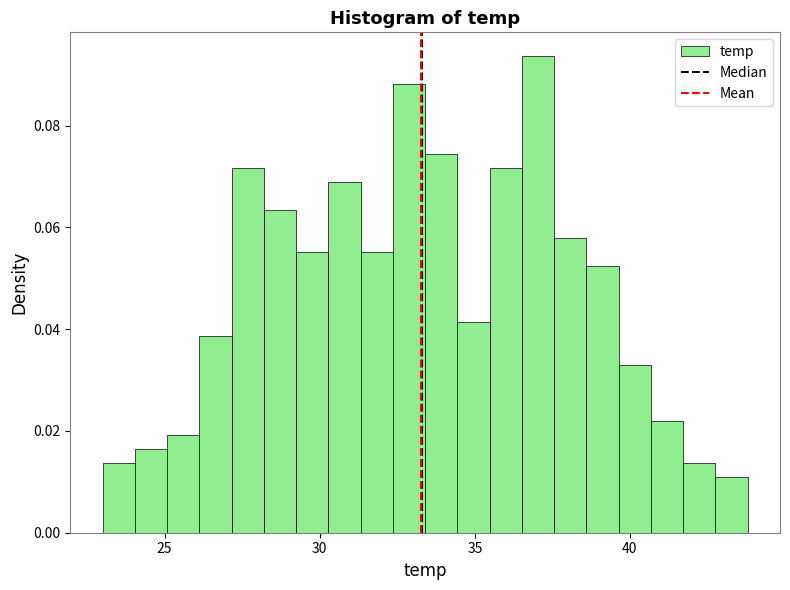

Read against the x-axis, roughly where is the centre of the tallest bar?

37.0